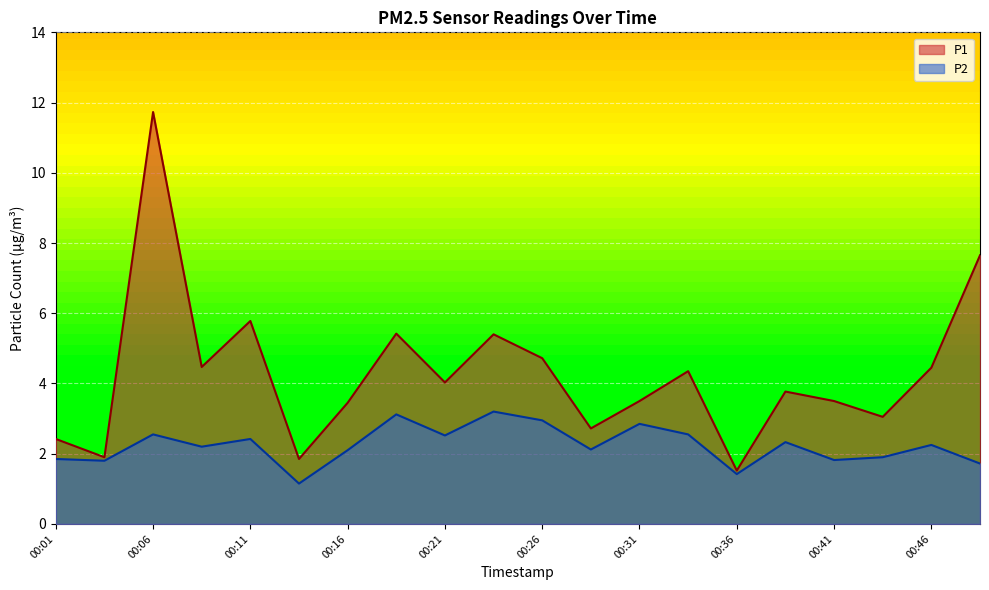

What is the maximum value for P1?

11.7